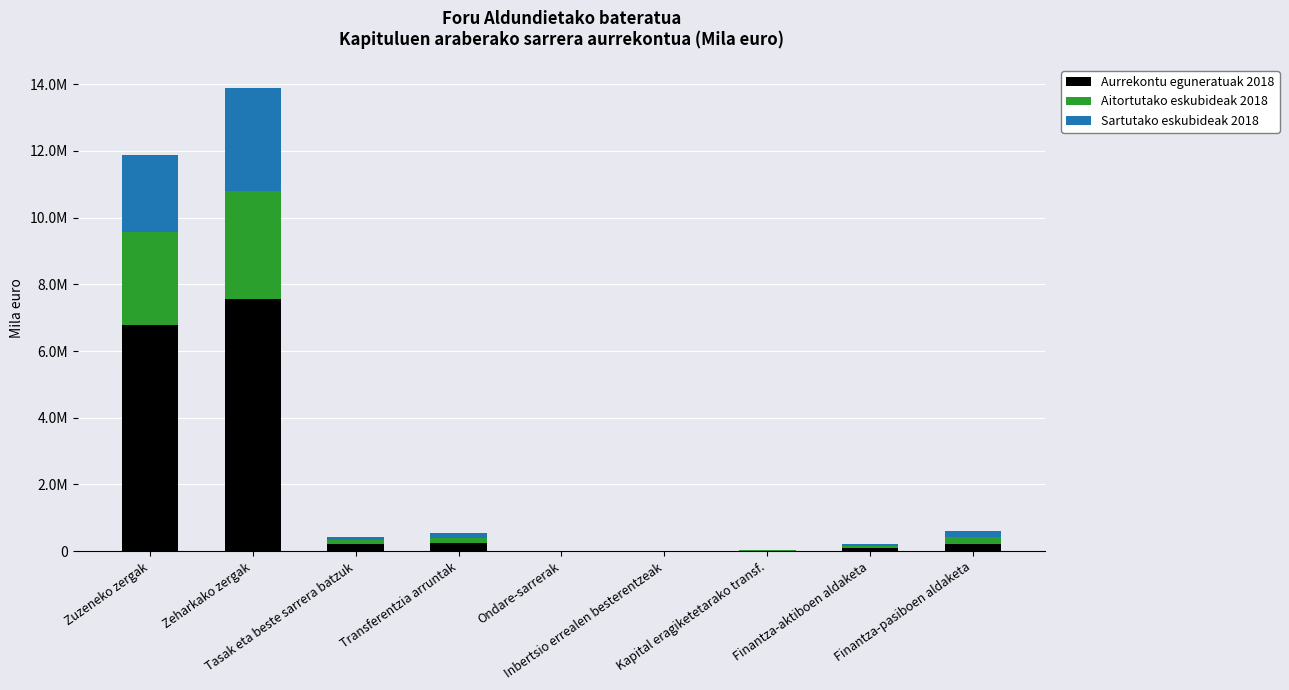

What is the average value of the Aitortutako eskubideak 2018 series?

728495.0